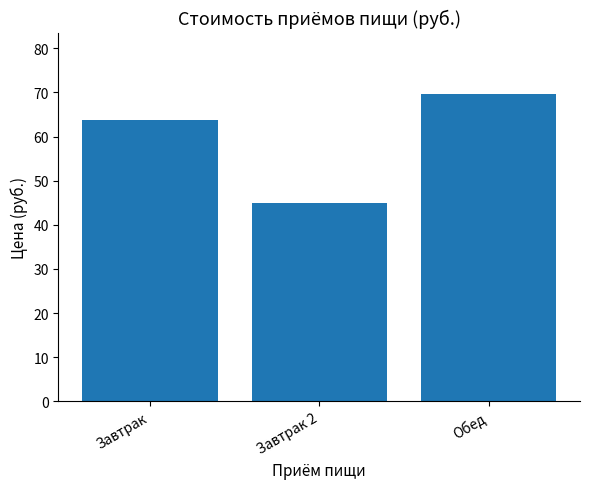

Reading left to right, transcribe all the data shown in this chart.

63.7	45.0	69.6